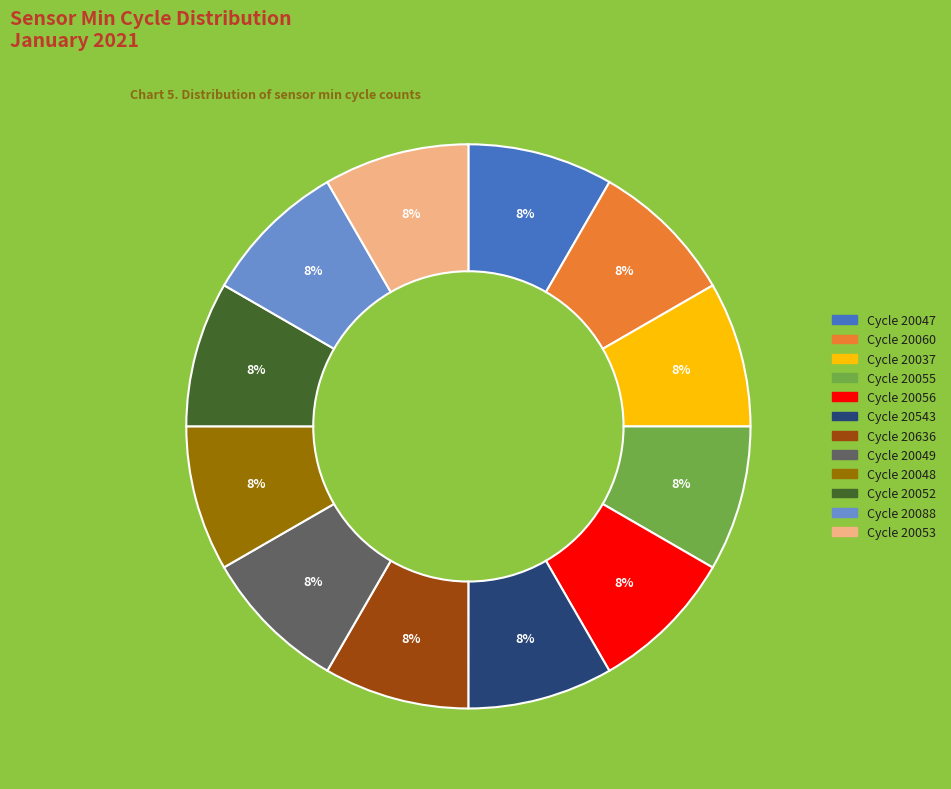

To the nearest percent, what portion does Cycle 20053 represent?

8%